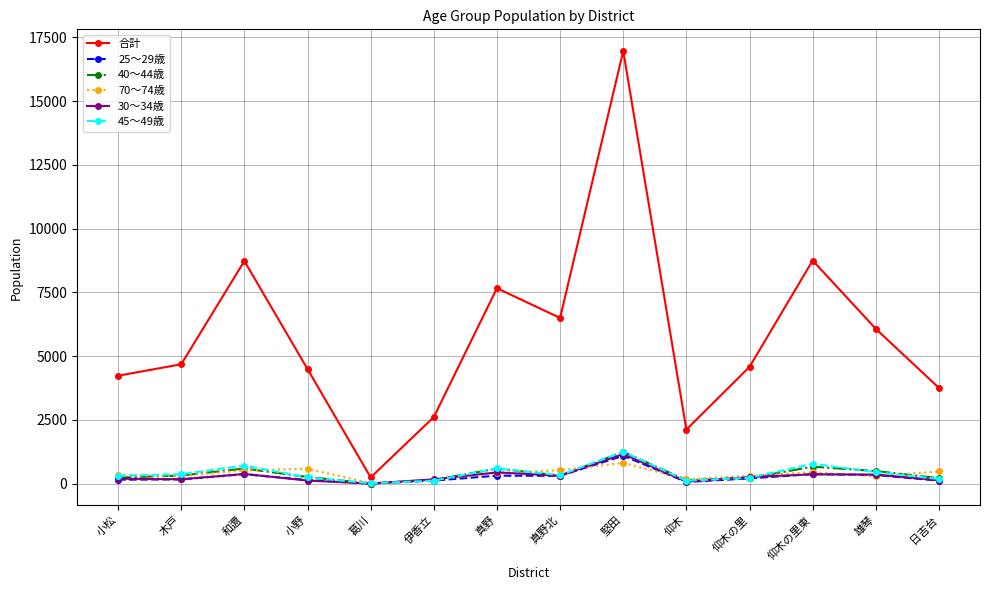

Which category has the highest value in the 40～44歳 series?

堅田